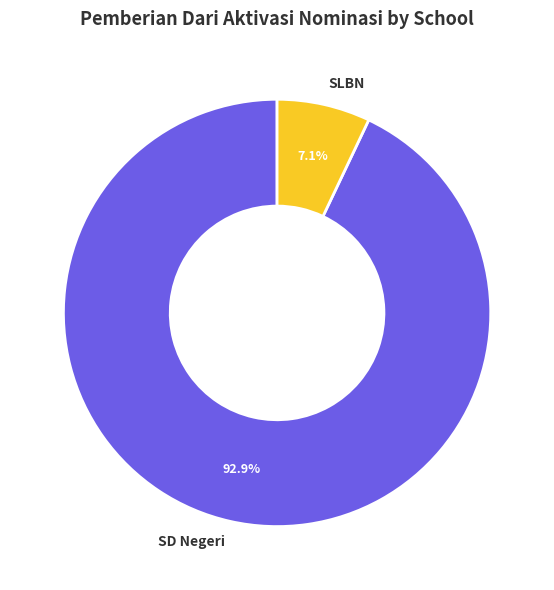

Rank the categories by value from lowest to highest.

SLBN, SD Negeri